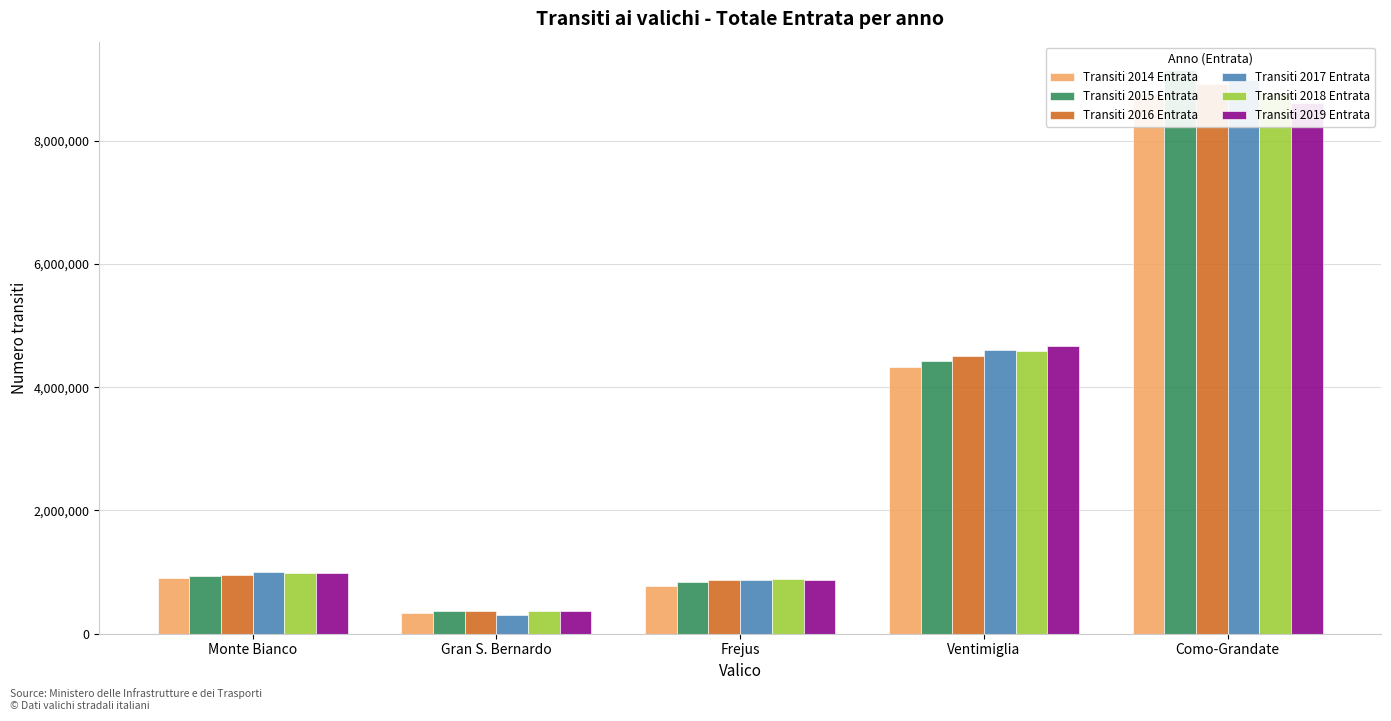

The value of Transiti 2016 Entrata at Frejus is 865000. True or false?

True